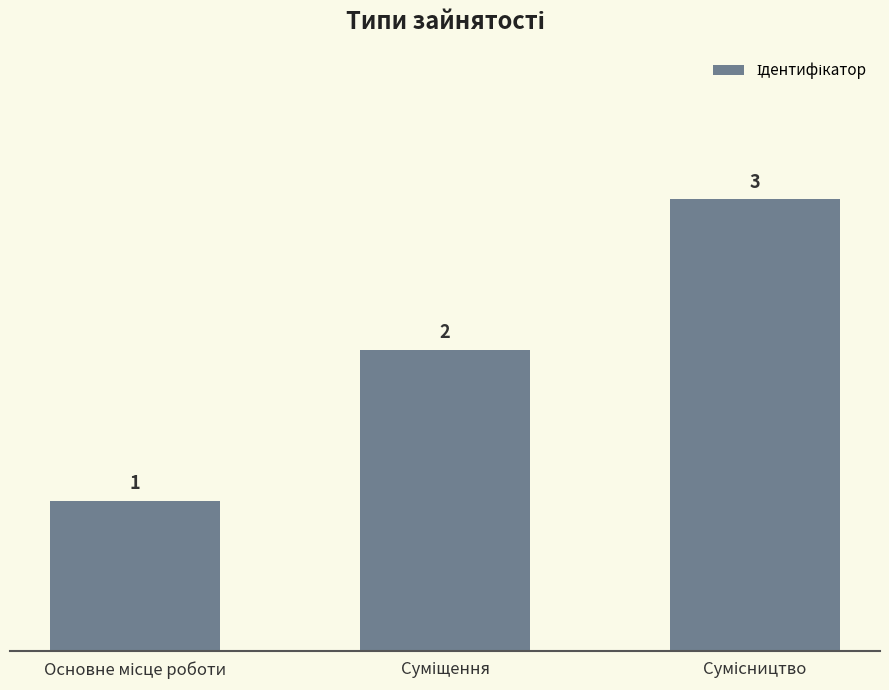

Count the values in the range 1 to 3.

3